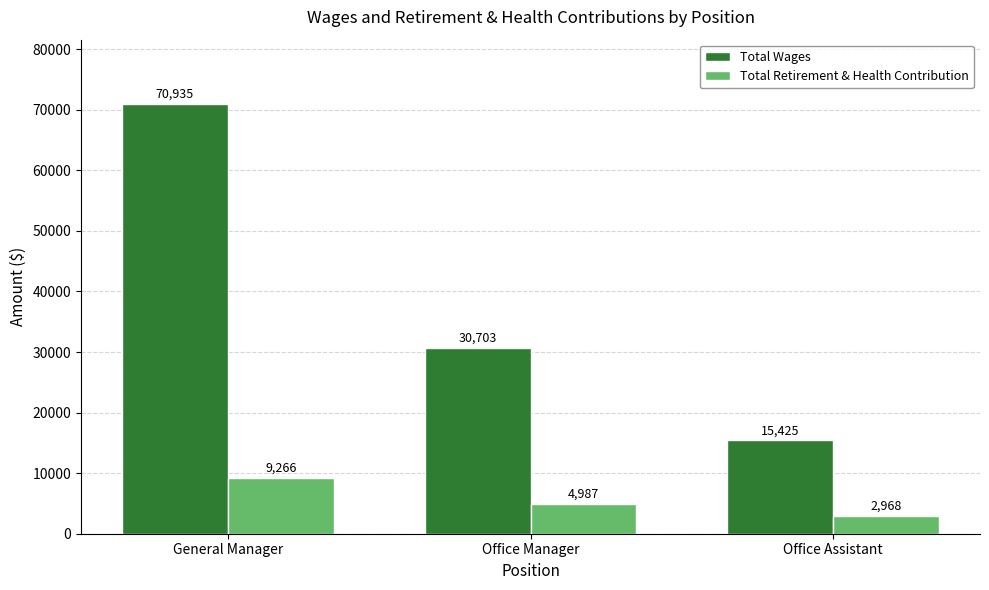

How many Total Retirement & Health Contribution values are between 2968 and 9266?

3